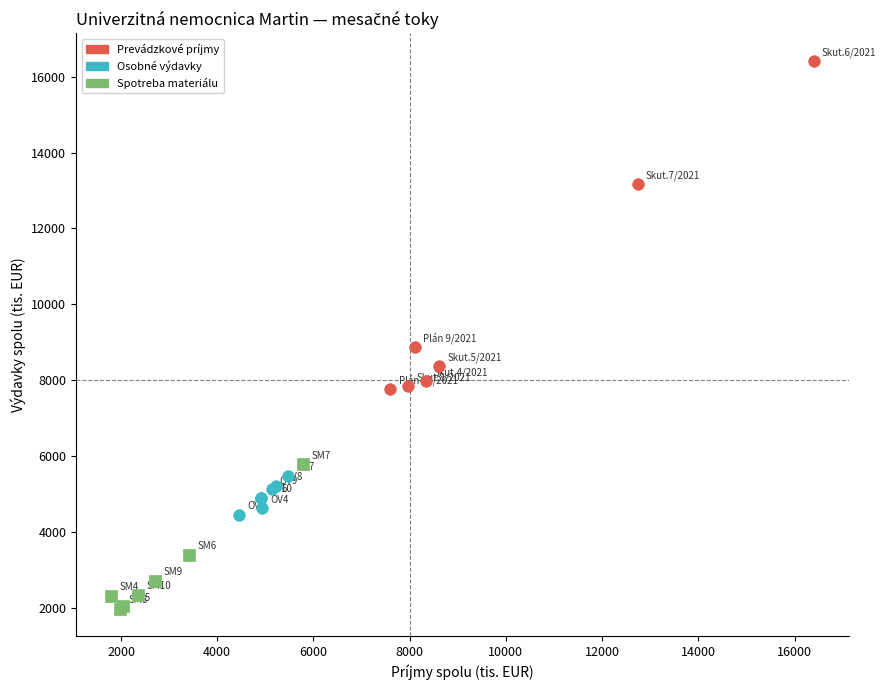

Which series contains the highest Y value?

Prevádzkové príjmy